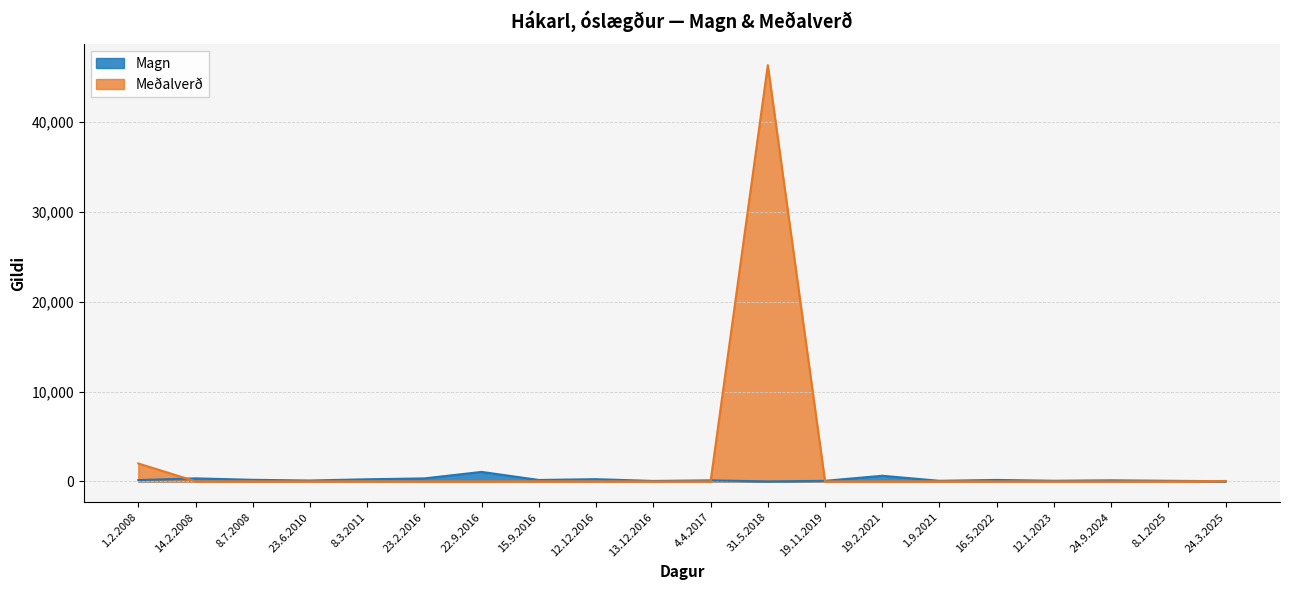

What is the difference between the second highest and second lowest values in the Meðalverð series?

2000